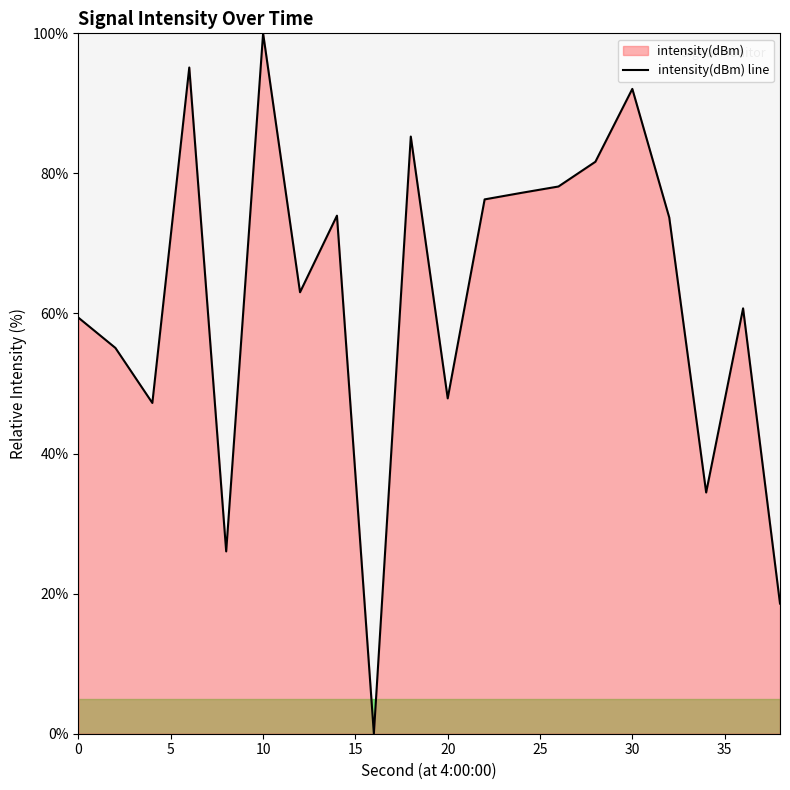

True or false: the data shows 95.1 at 6.

True